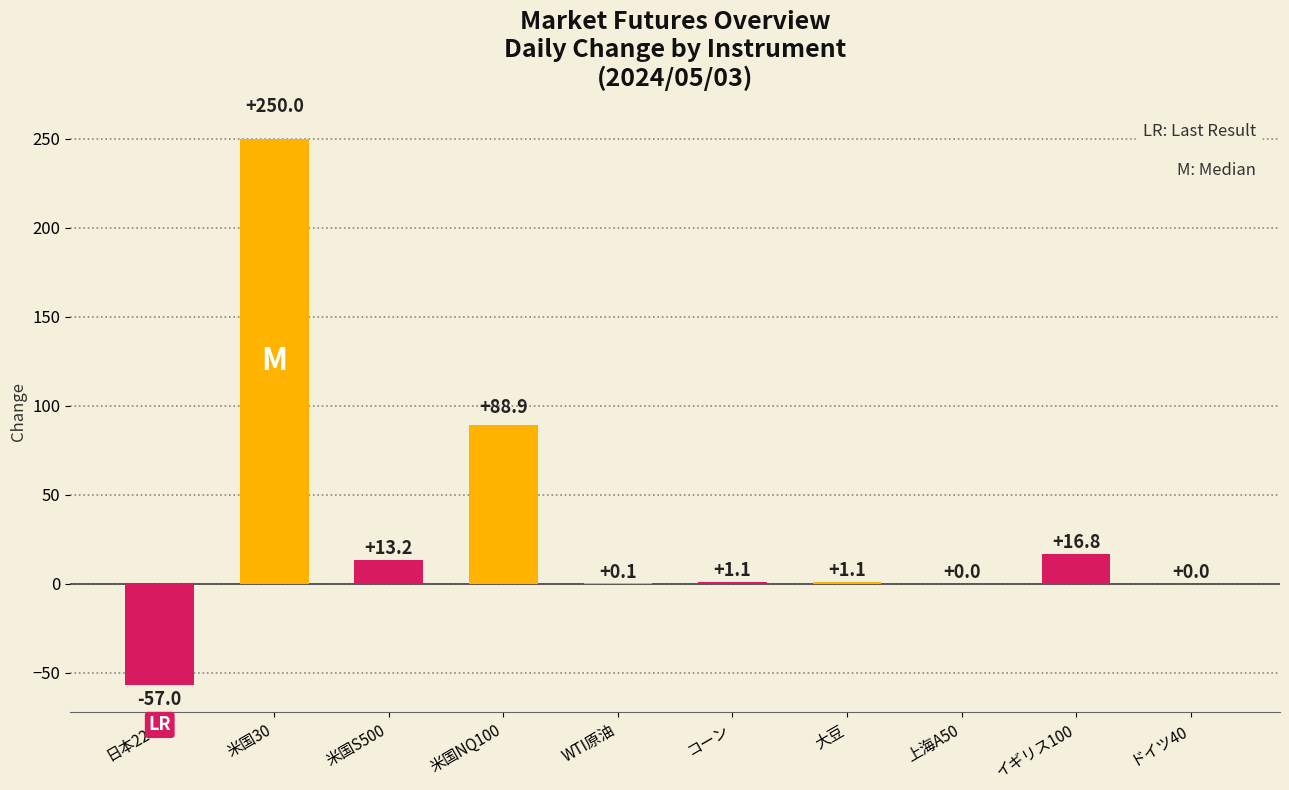

What is the maximum value shown in the chart?

250.0